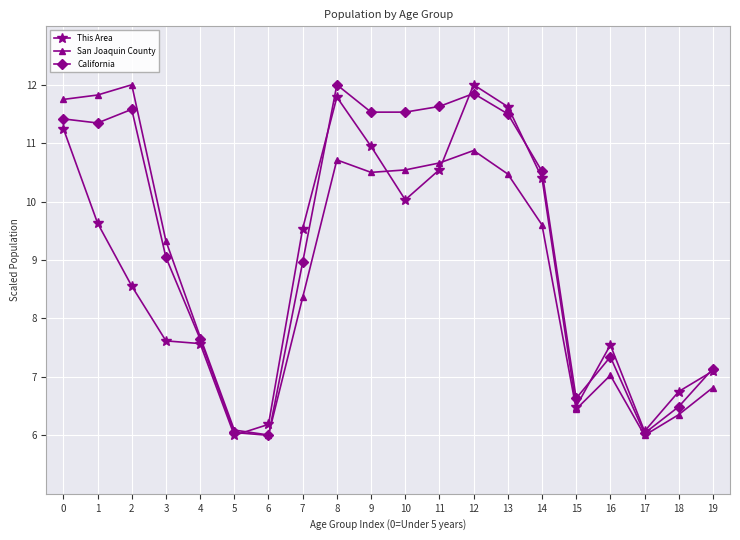

What is the greatest value displayed?

12.0